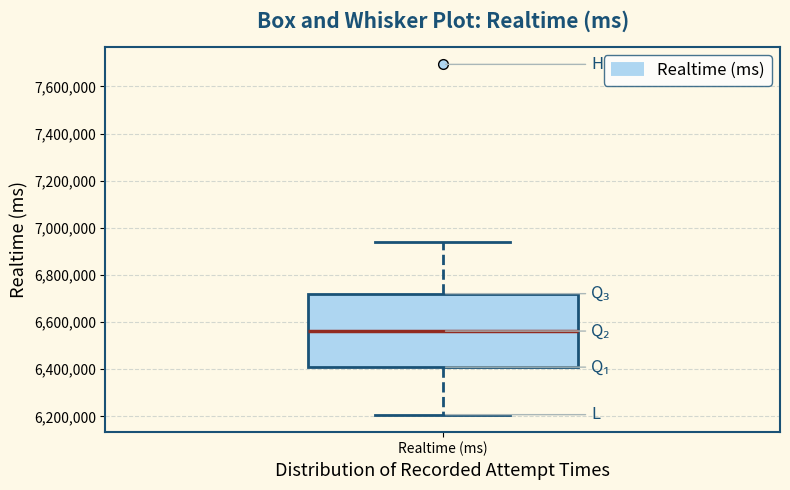

Transcribe this box plot: give where the median line is, the range the box spans, and where the two whiskers end, as read against the y-axis. The values are not printed on the chart, so give them approximately, as read against the axis.

median 6560000, box 6400000 to 6720000, whiskers 6200000 to 6940000